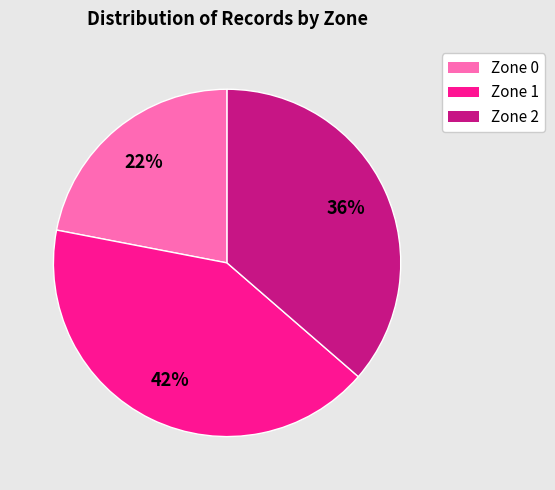

True or false: Zone 2 accounts for 47% of the total.

False